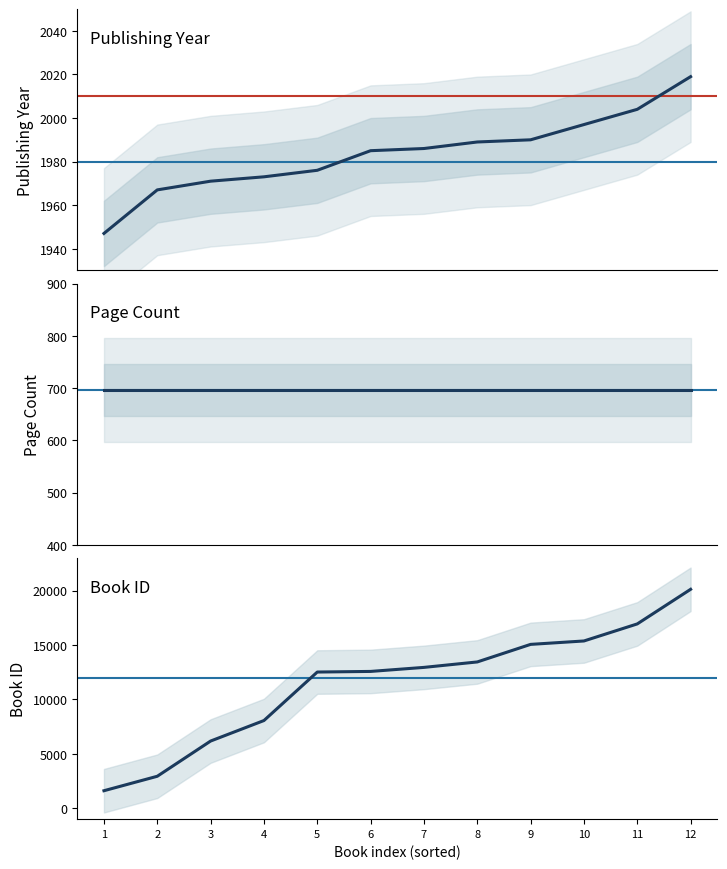

What is the value of the id point at the 9th from the left?

15054